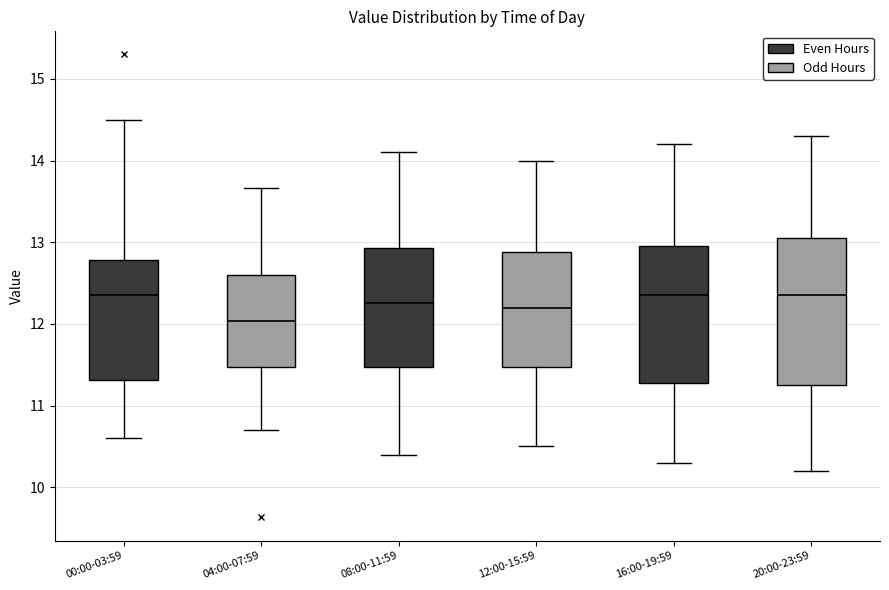

Comparing the boxes themselves (not the whiskers), which one is the tallest?

20:00-23:59